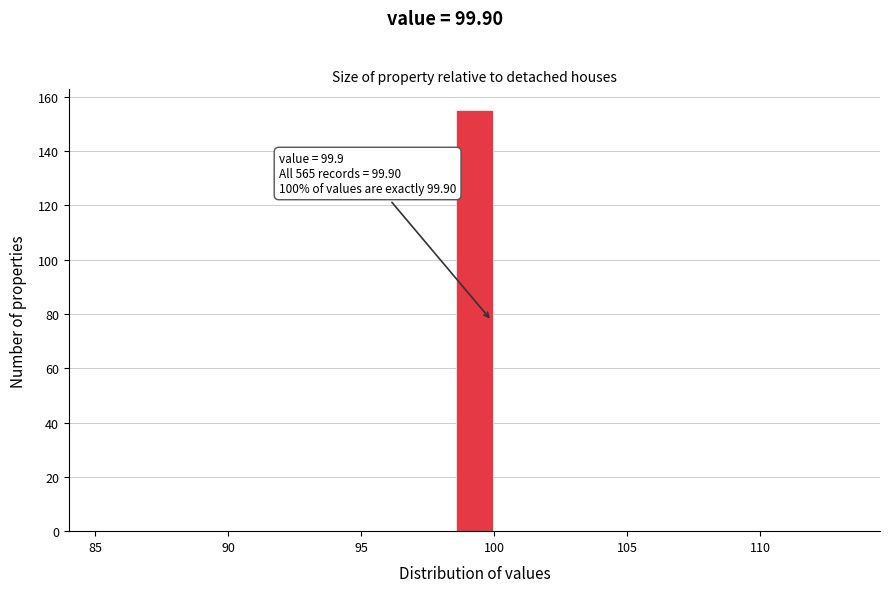

Read against the x-axis, roughly where is the centre of the tallest bar?

99.5